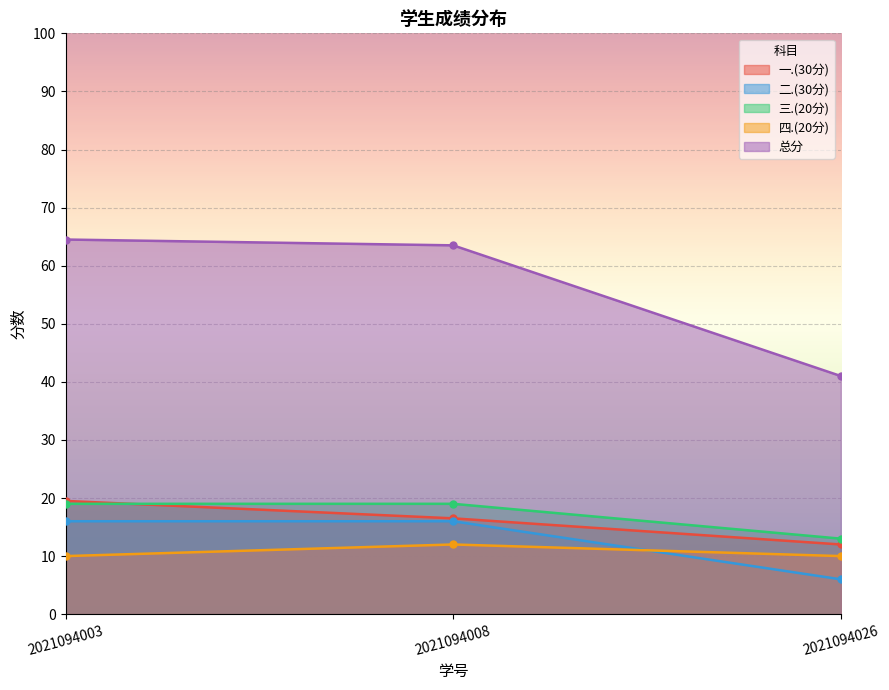

Between 2021094026 and 2021094003, which is larger?

2021094003